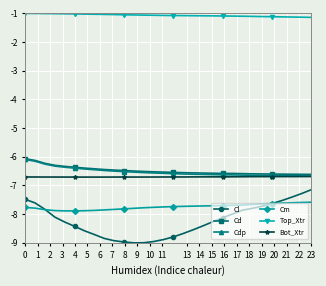

Which series has the largest range (max minus min)?

Cl